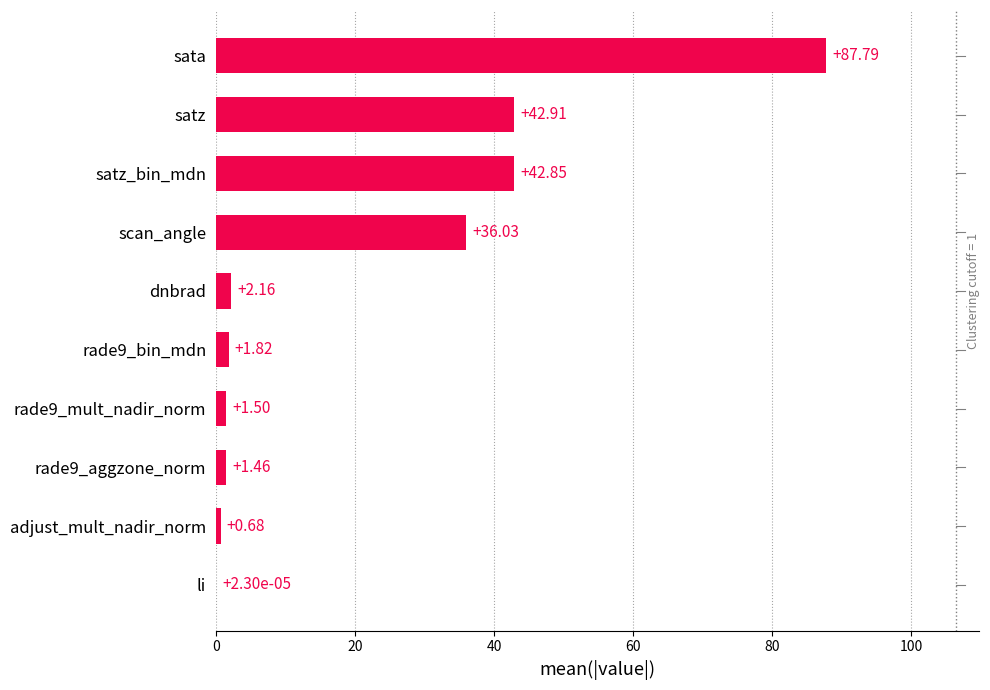

What is the sum of all values?

217.2